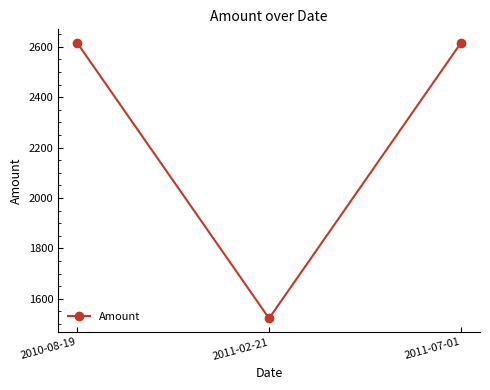

Reading left to right, list all the values displayed in this chart.

2615	1522	2615